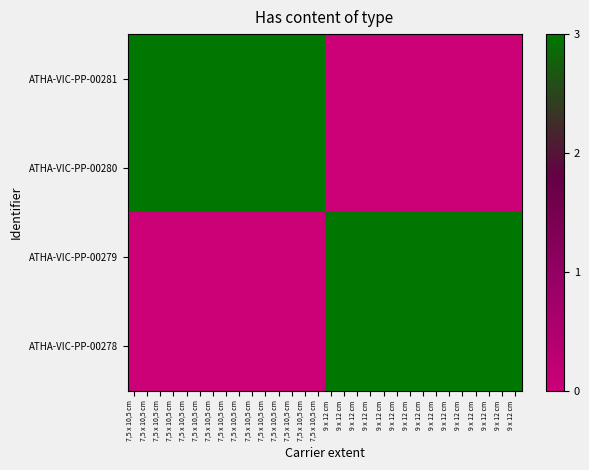

At how many categories does at least one series exceed 0?

30